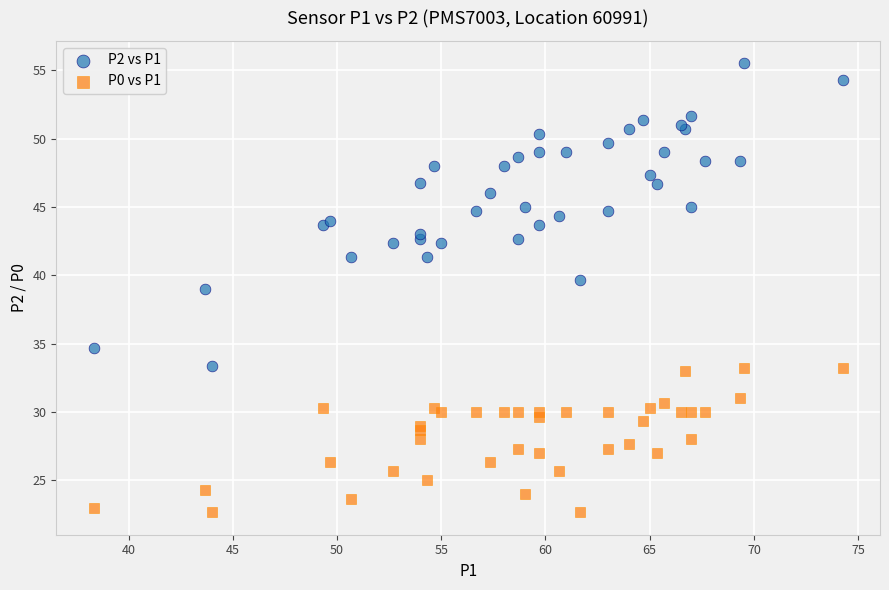

Which series contains the lowest Y value?

P0 vs P1